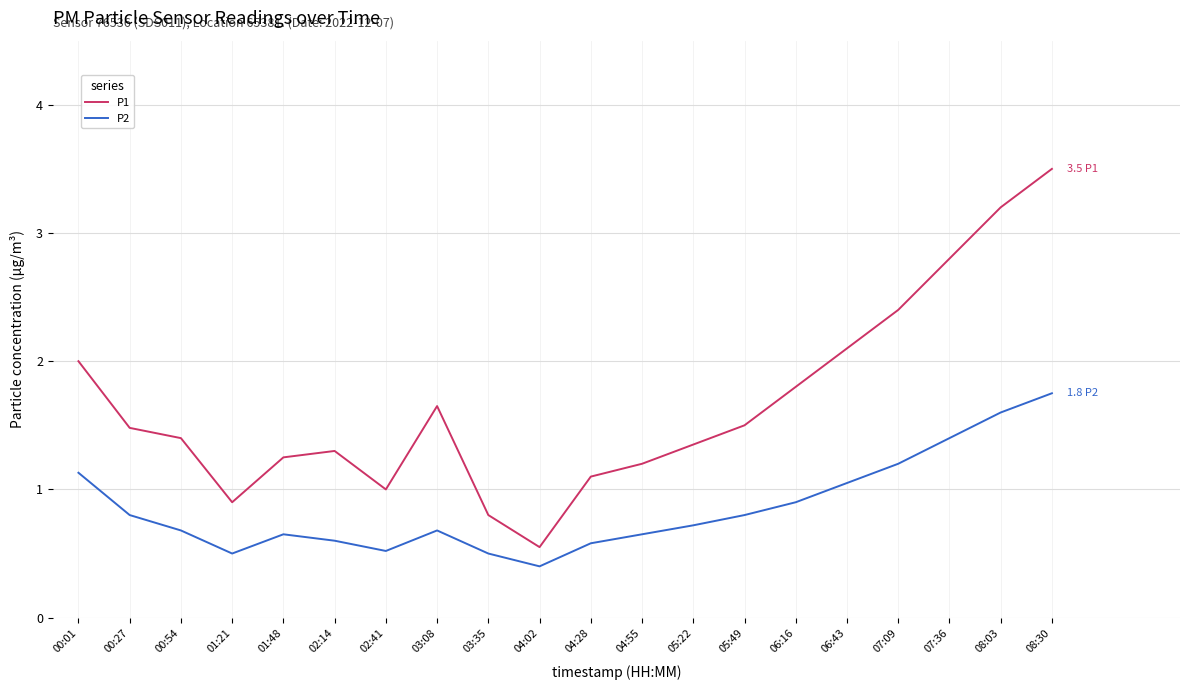

Rank the series at 05:22 from lowest to highest value.

P2, P1